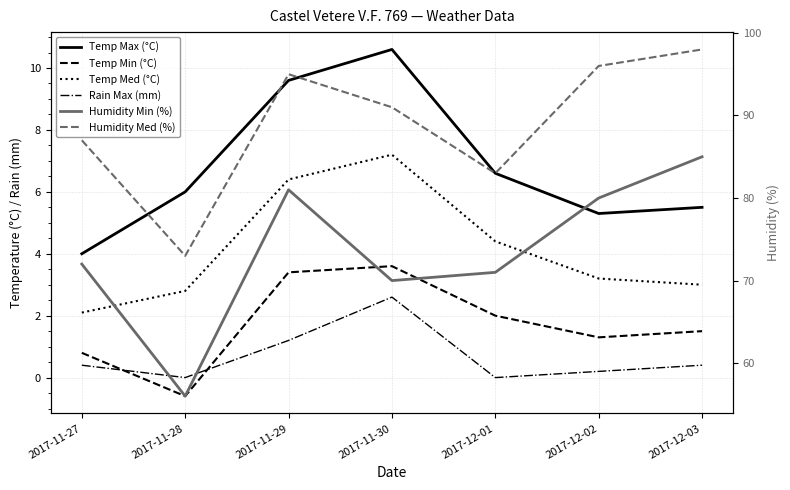

In Humidity Med (%), how many points are higher than both neighbors (excluding endpoints)?

1